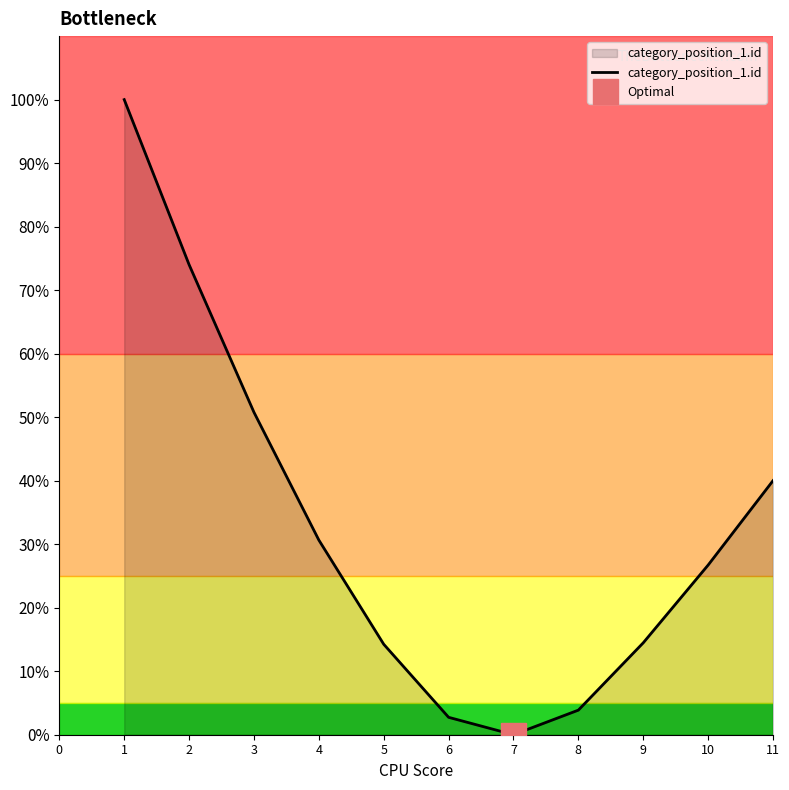

What is the maximum value for category_position_1.id?

100.0